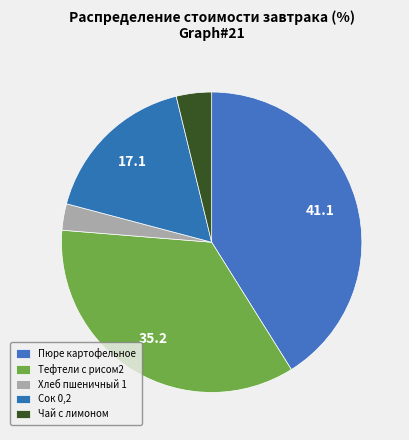

How many segments does this pie chart have?

5